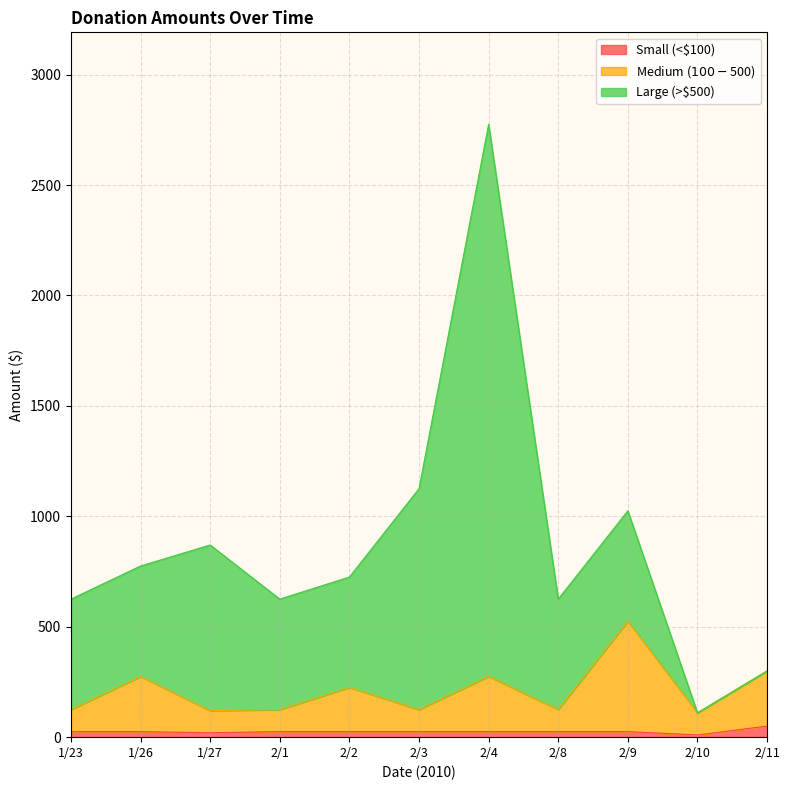

True or false: Large (>$500) and Small (<$100) cross at least once.

False